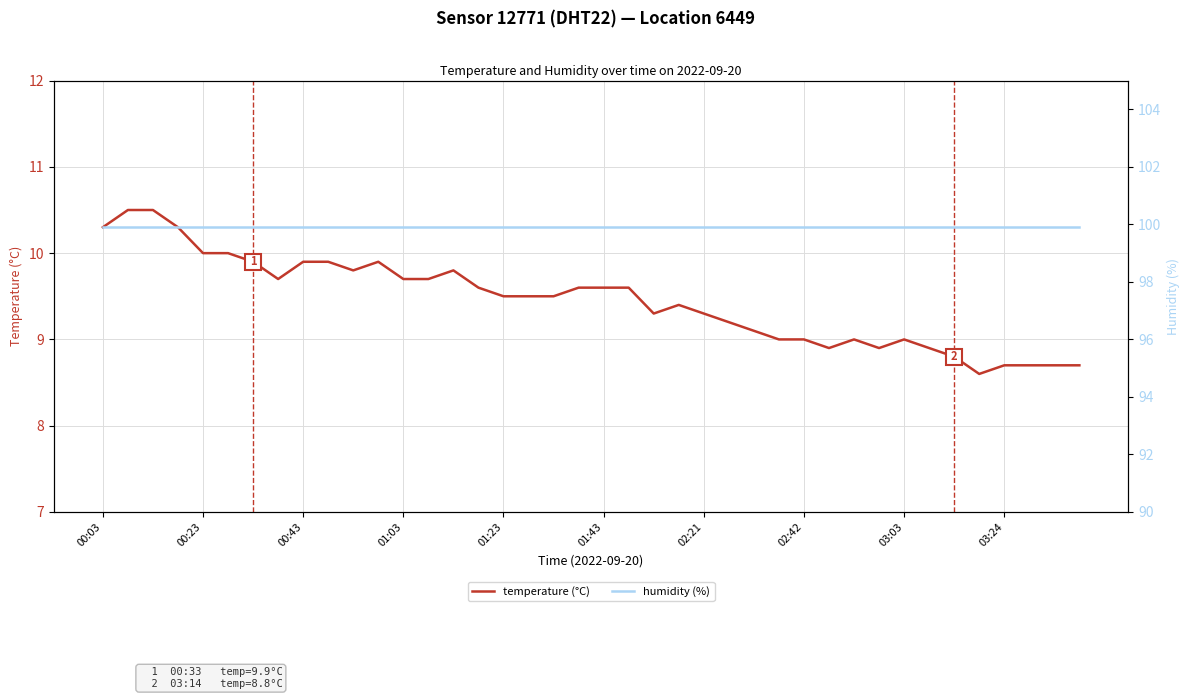

True or false: humidity (%) and temperature (°C) cross at least once.

False